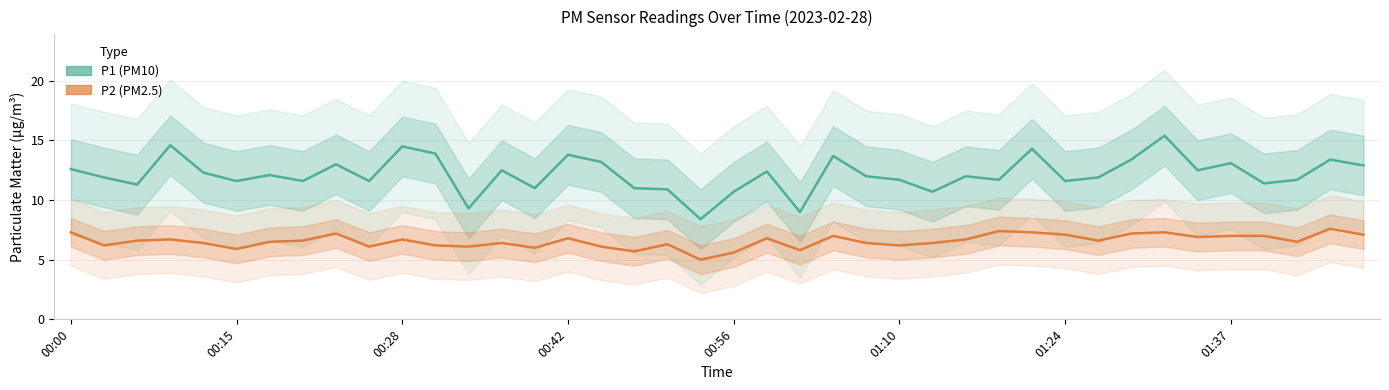

True or false: P1 (PM10) and P2 (PM2.5) intersect in this chart.

False